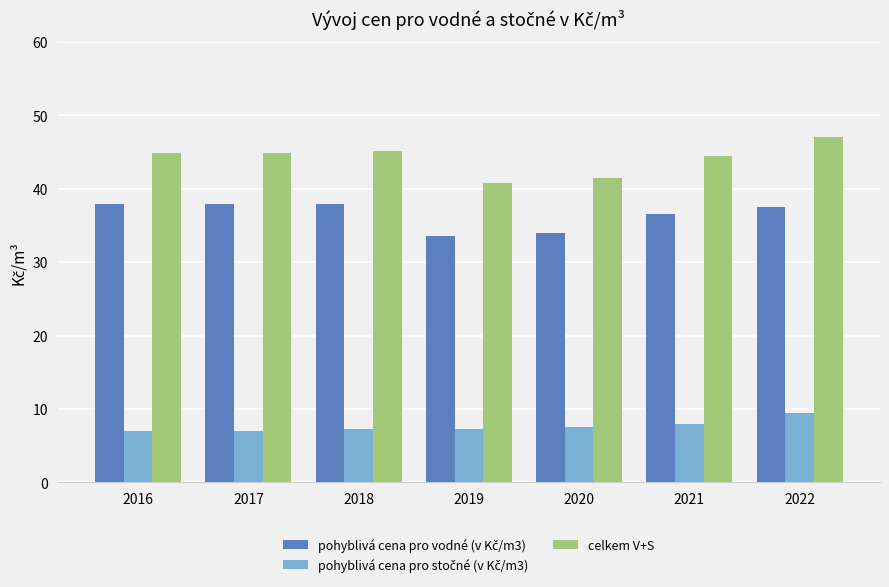

What is the smallest value displayed?

7.0